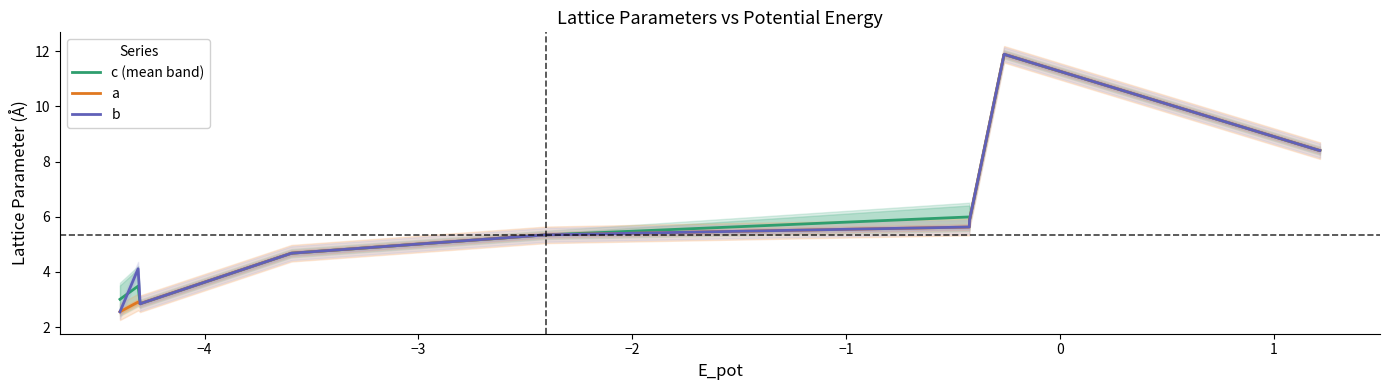

Reading right to left, list all the values displayed in this chart.

c (mean band): 8.4	8.4	11.9	11.9	5.9	5.9	6.0	6.0	5.3	5.3	4.7	4.7	2.9	2.9	2.9	3.5	3.0	3.0
a: 8.4	8.4	11.9	11.9	5.9	5.9	5.6	5.6	5.3	5.3	4.7	4.7	2.9	2.9	2.9	2.9	2.6	2.6
b: 8.4	8.4	11.9	11.9	5.9	5.9	5.6	5.6	5.3	5.3	4.7	4.7	2.9	2.9	2.9	4.1	2.6	2.6